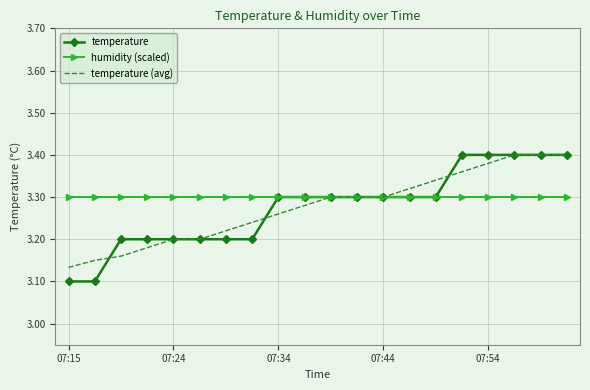

Which series has the largest range (max minus min)?

temperature